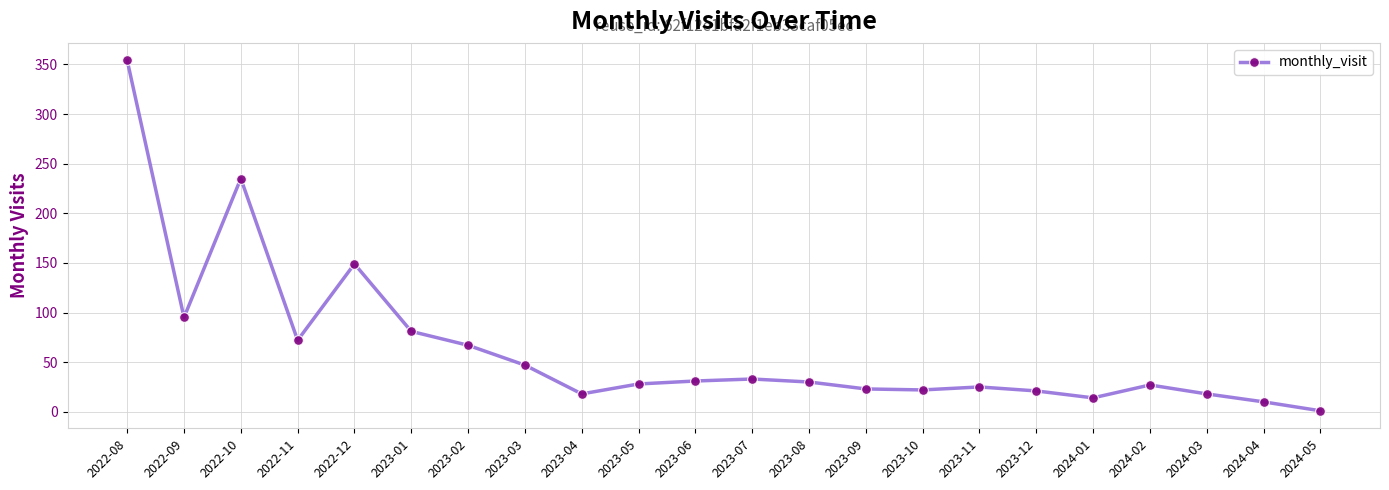

Where is the first local minimum?

2022-09